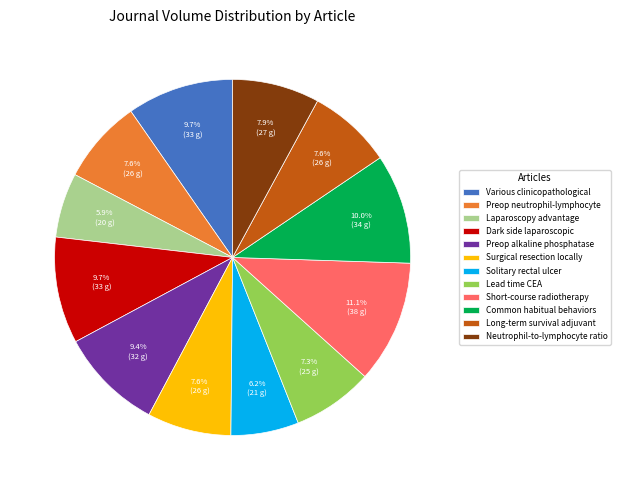

Is Various clinicopathological the majority of the pie?

No